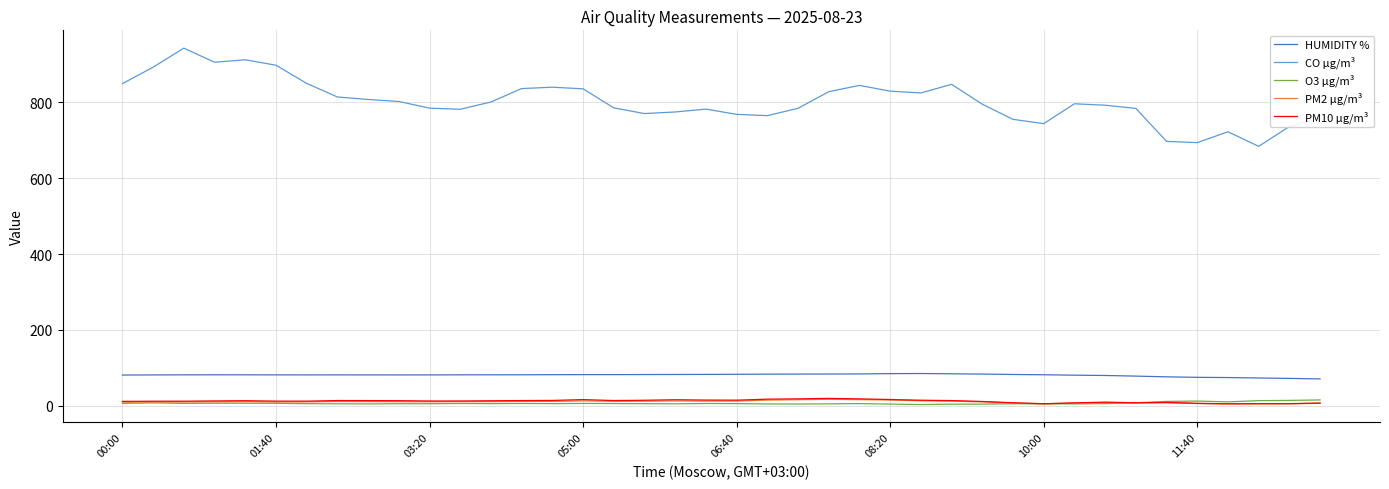

Which series has the largest total across all categories?

CO µg/m³